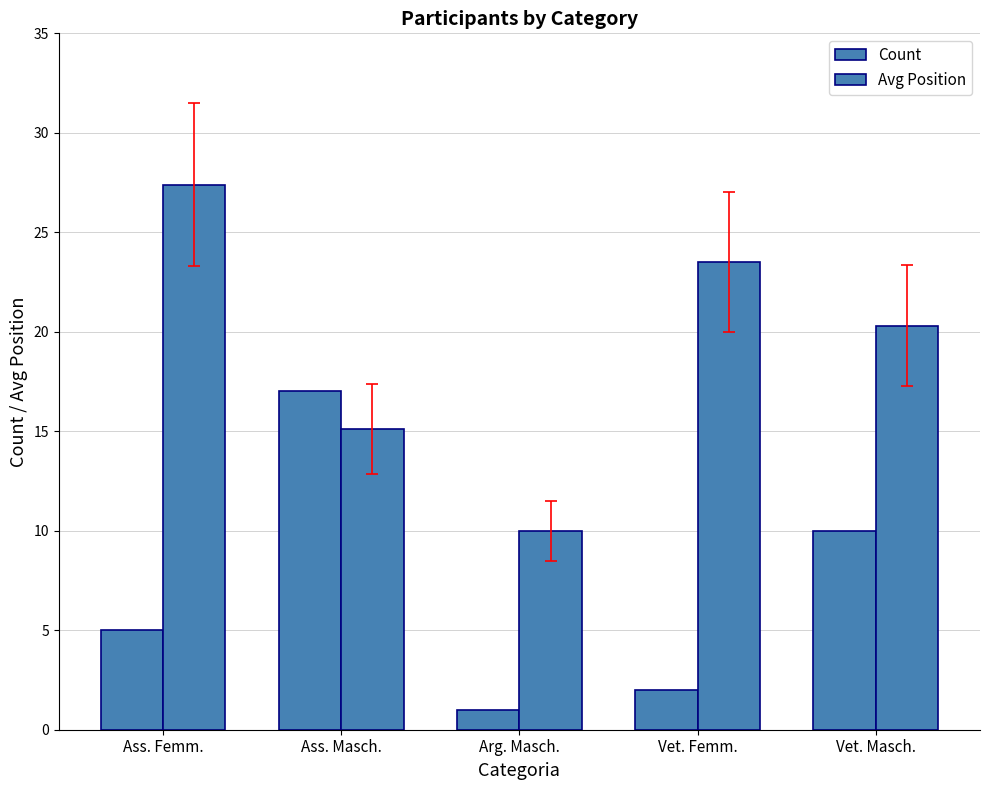

Does the chart contain any negative values?

No